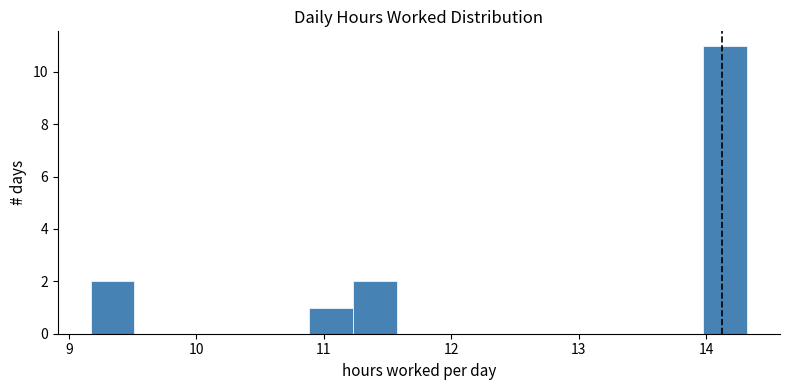

Read against the x-axis, roughly where is the centre of the tallest bar?

14.1